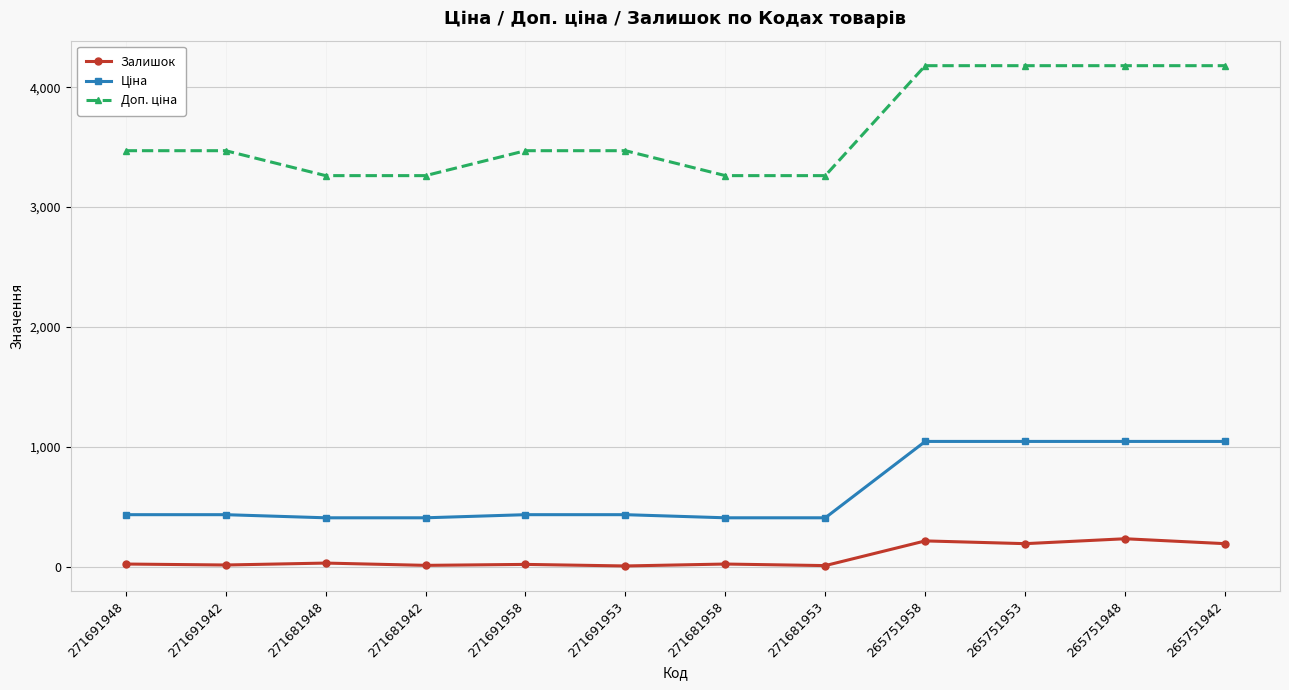

What position from the right is 271691958?

8